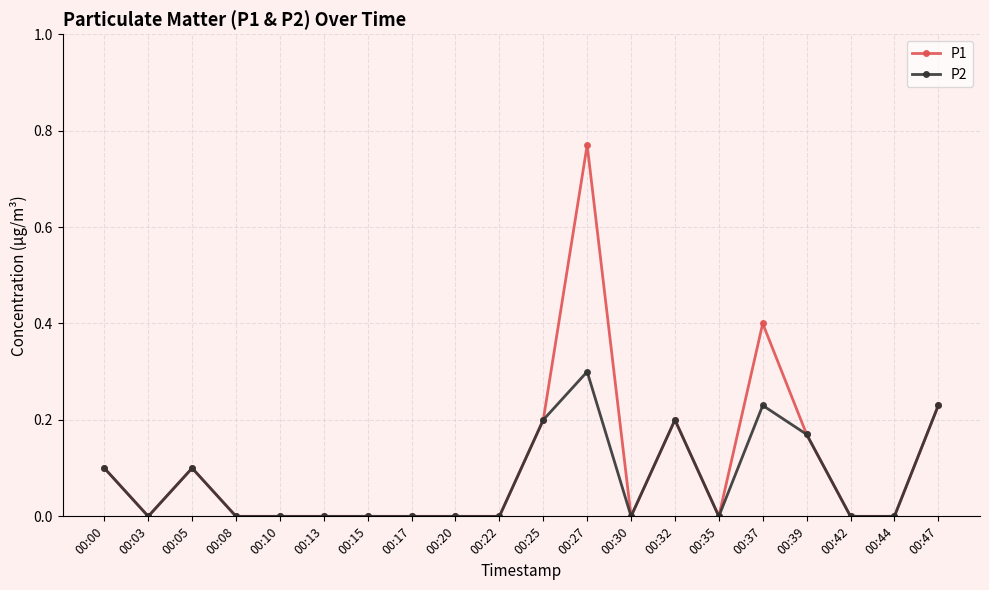

The P2 series shows 0.2 at 00:47. True or false?

True